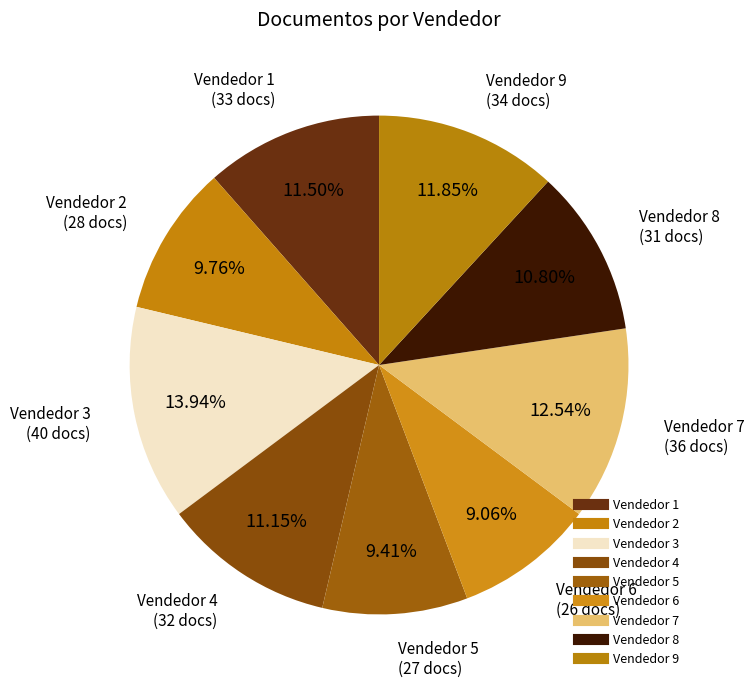

Is Vendedor 3 the majority of the pie?

No